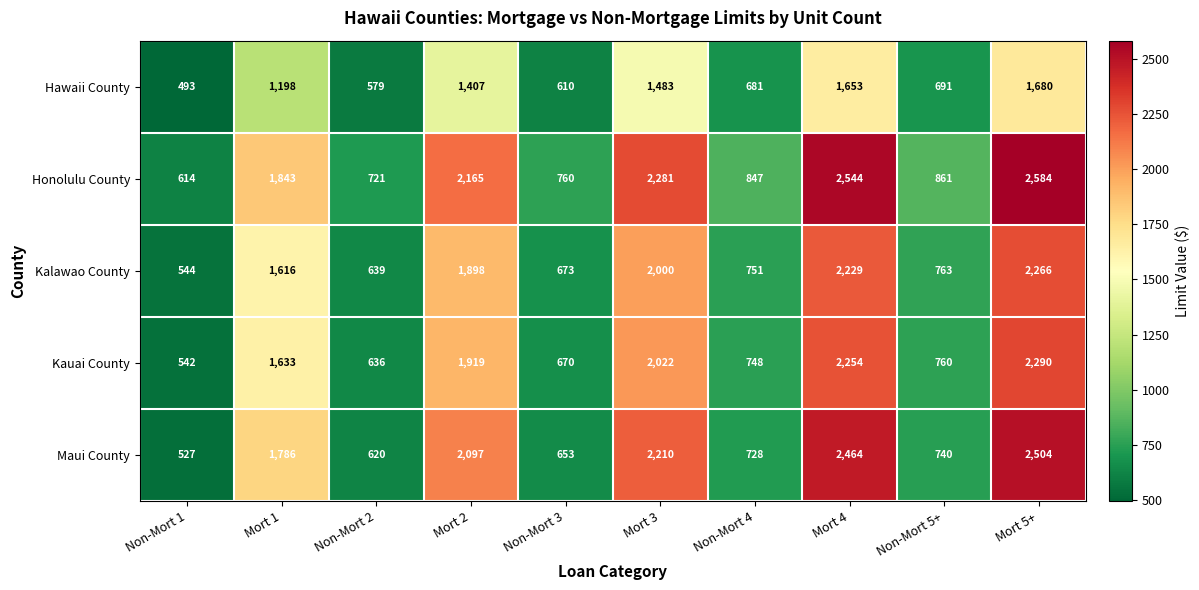

What is the sum of the Kauai County values at Non-Mort 1 and Non-Mort 3?

1212